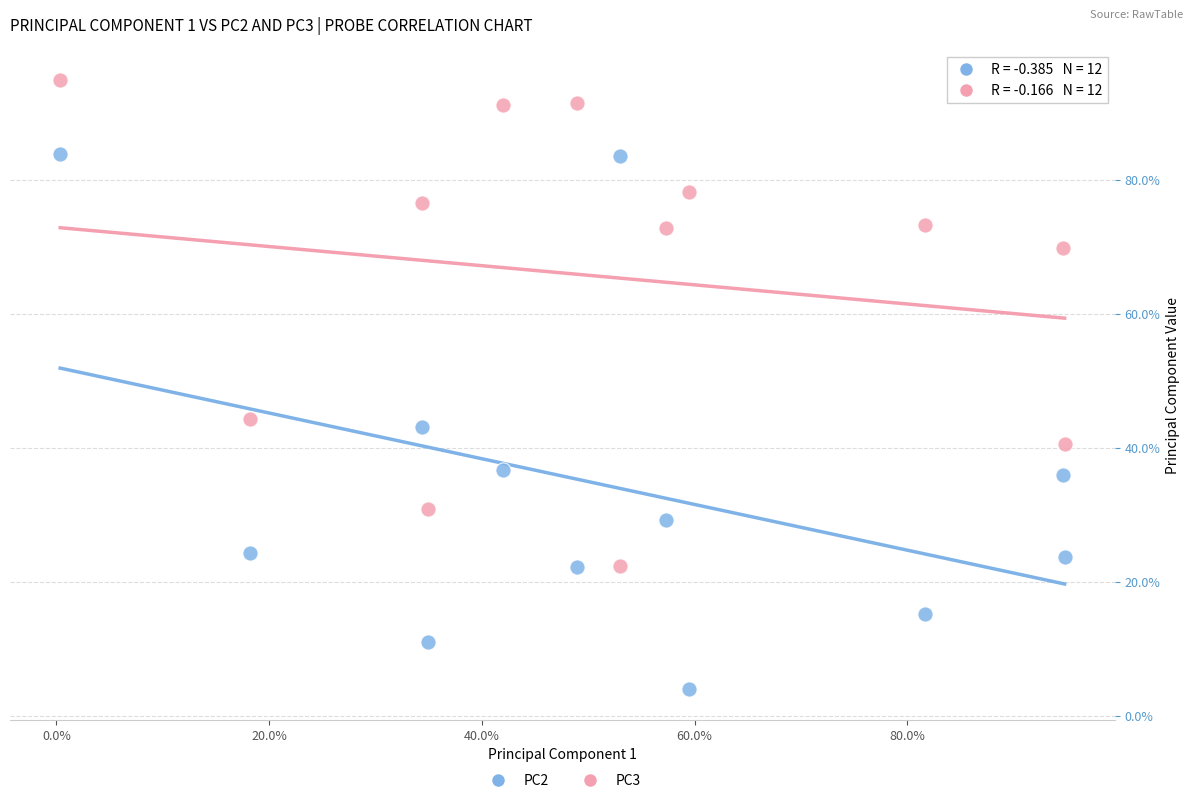

What are all the series names shown in the legend?

PC2, PC3